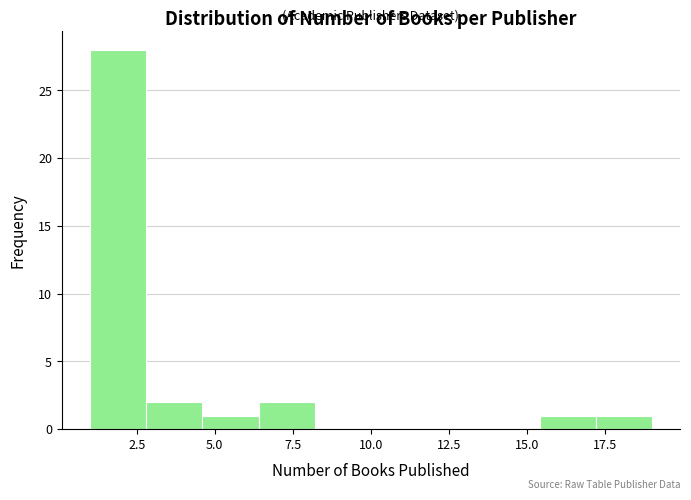

Read against the x-axis, roughly where is the centre of the tallest bar?

2.0